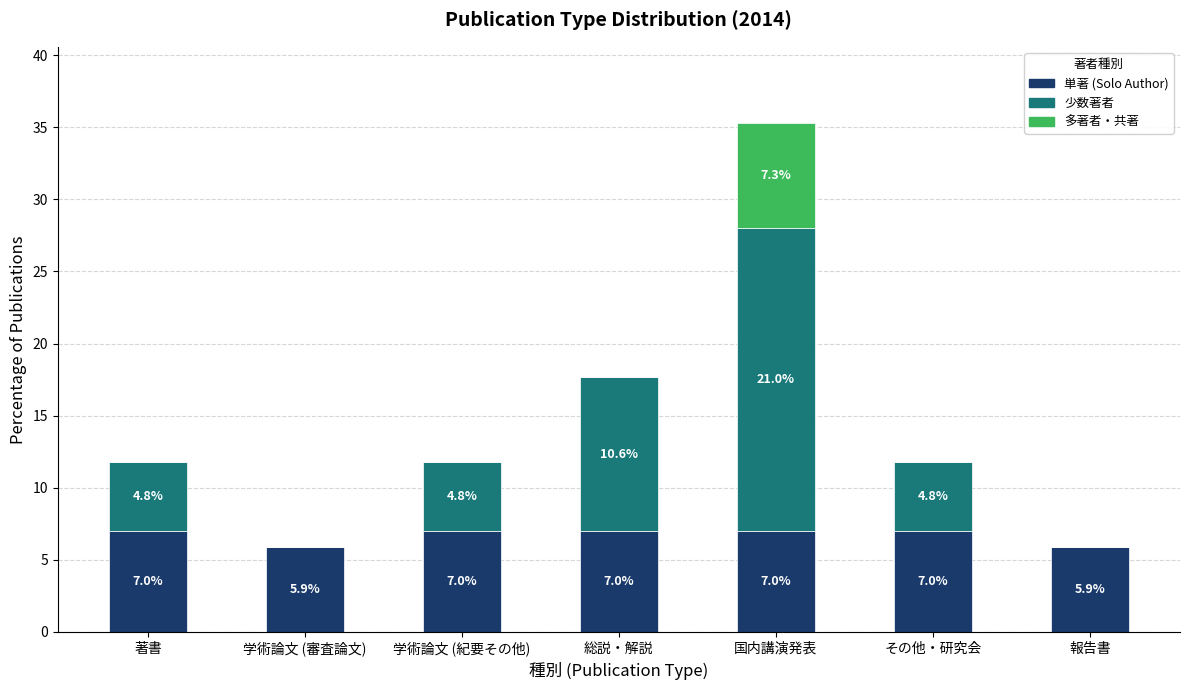

What is the total value across all series at 学術論文 (審査論文)?

5.9